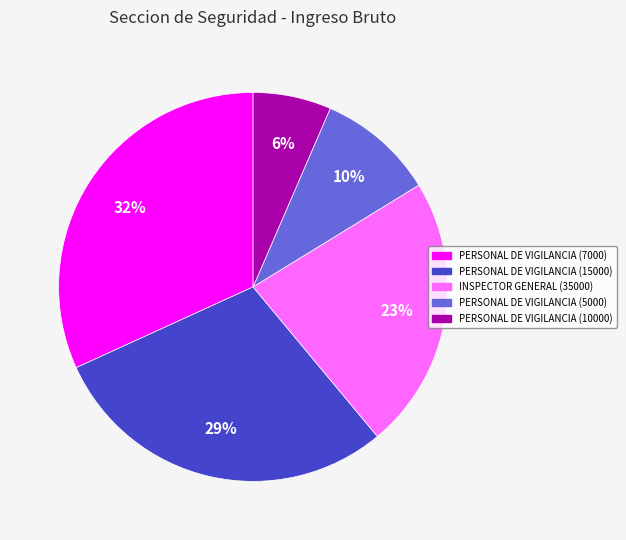

To the nearest percent, what is the average slice percentage?

20%